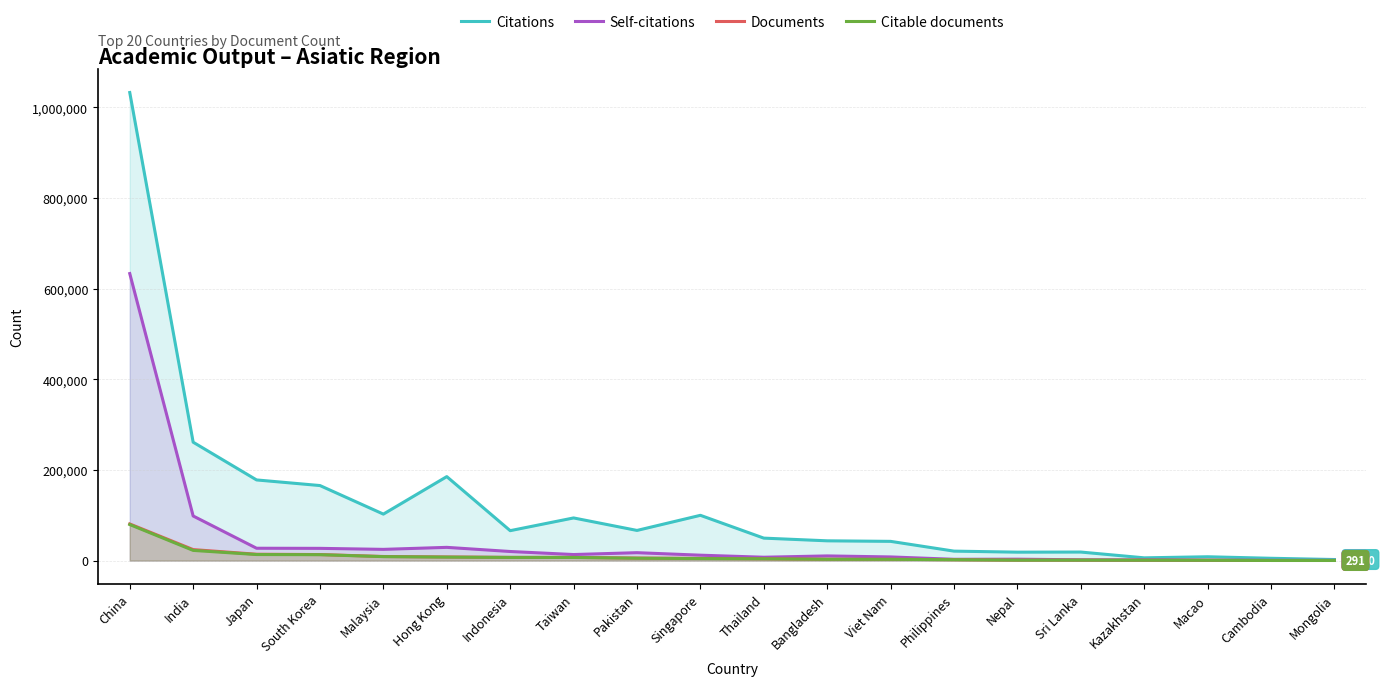

What is the difference between the maximum and minimum values in the Self-citations series?

632826